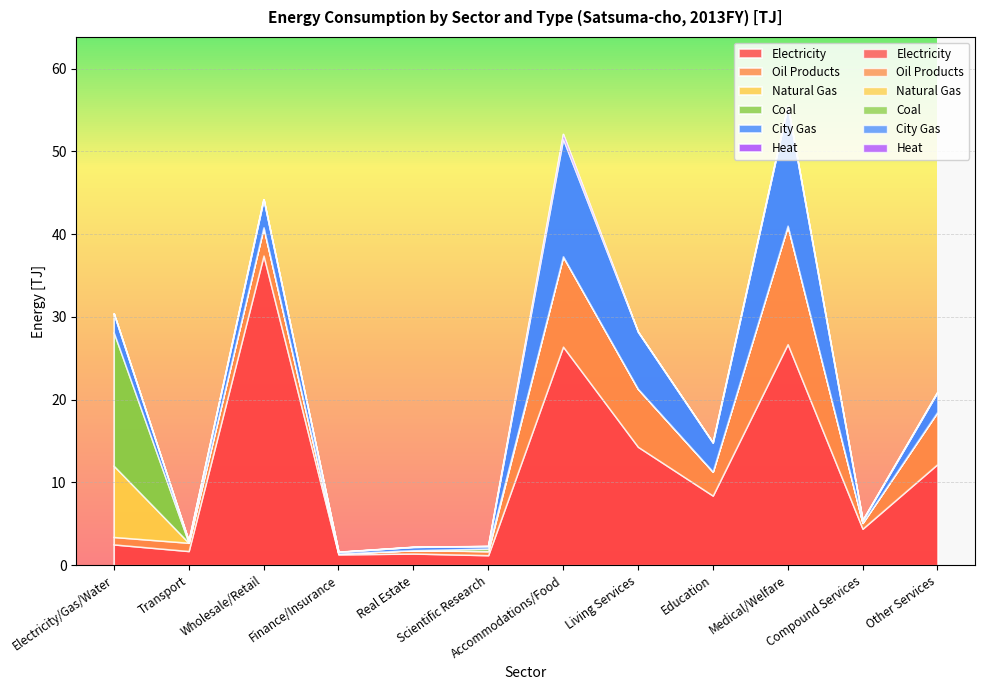

Which label corresponds to the largest value in the chart?

Wholesale/Retail